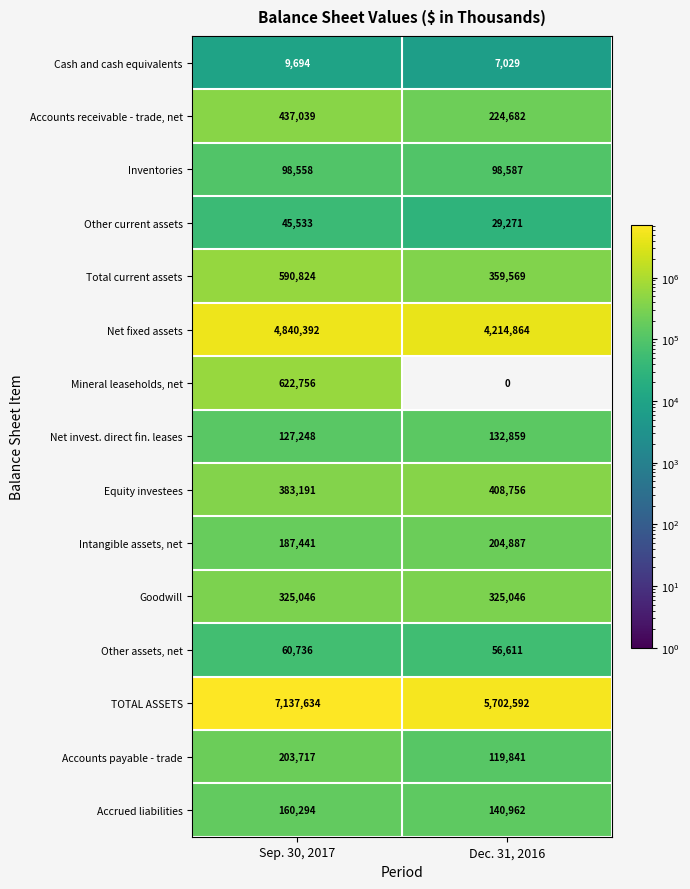

What is the maximum value for Equity investees?

408756